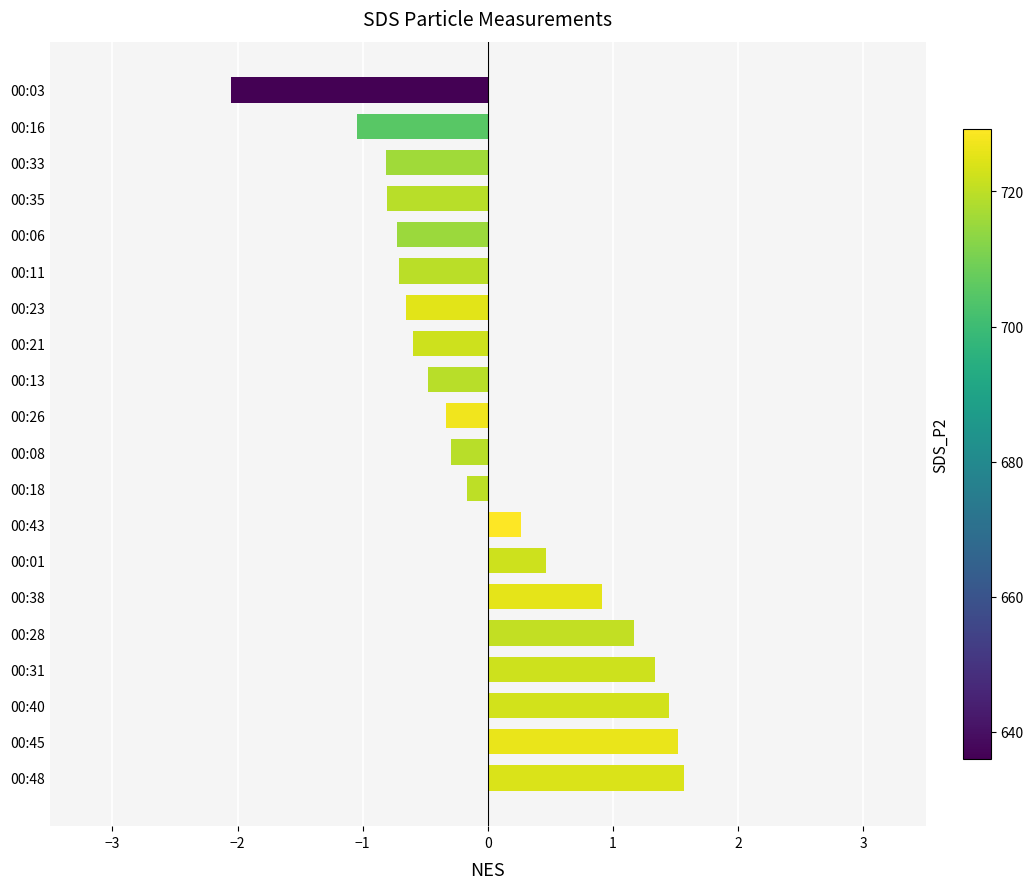

Approximately how many times larger is the value at 00:40 compared to 00:48?

0.9